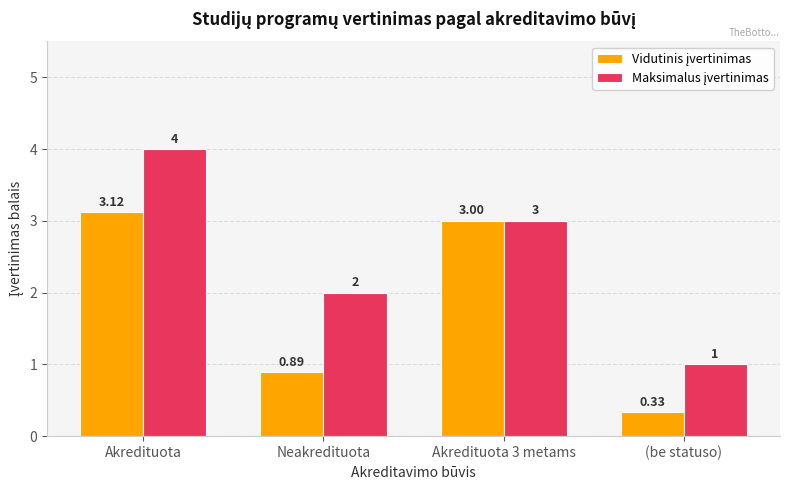

What is the total value across all series at Neakredituota?

2.9